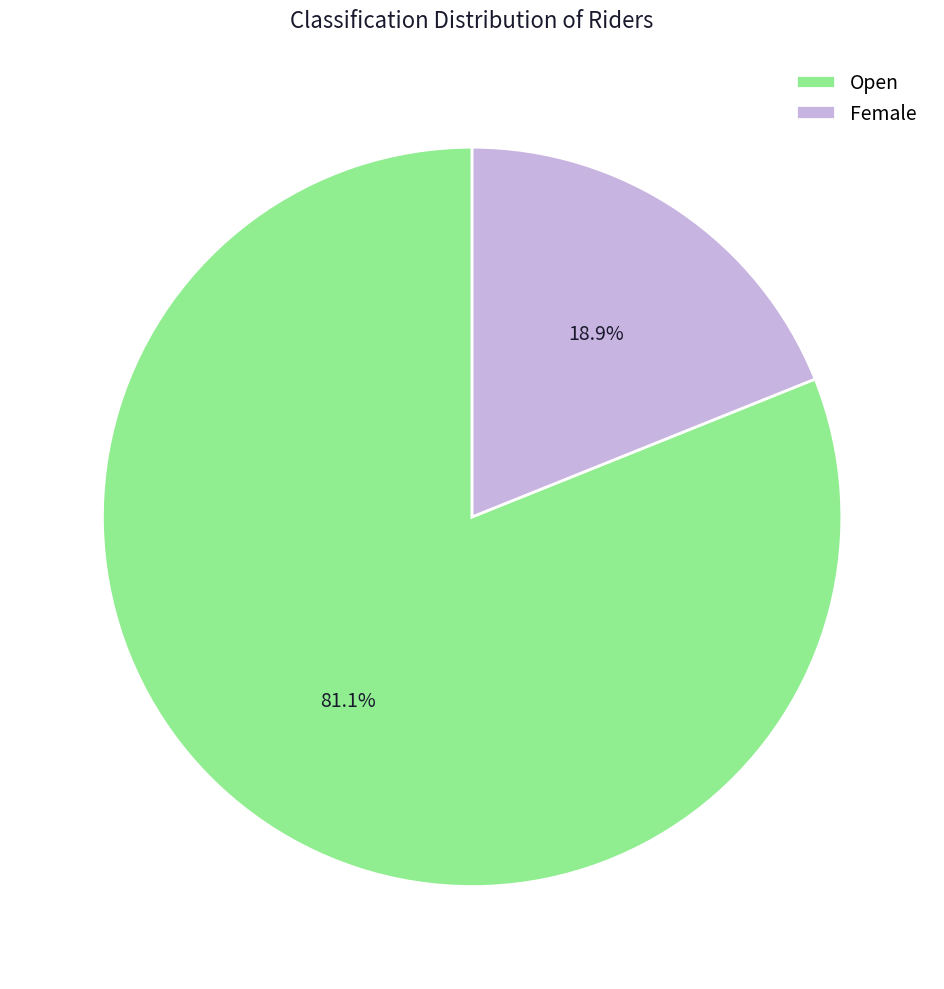

Which slice is the smallest?

Female